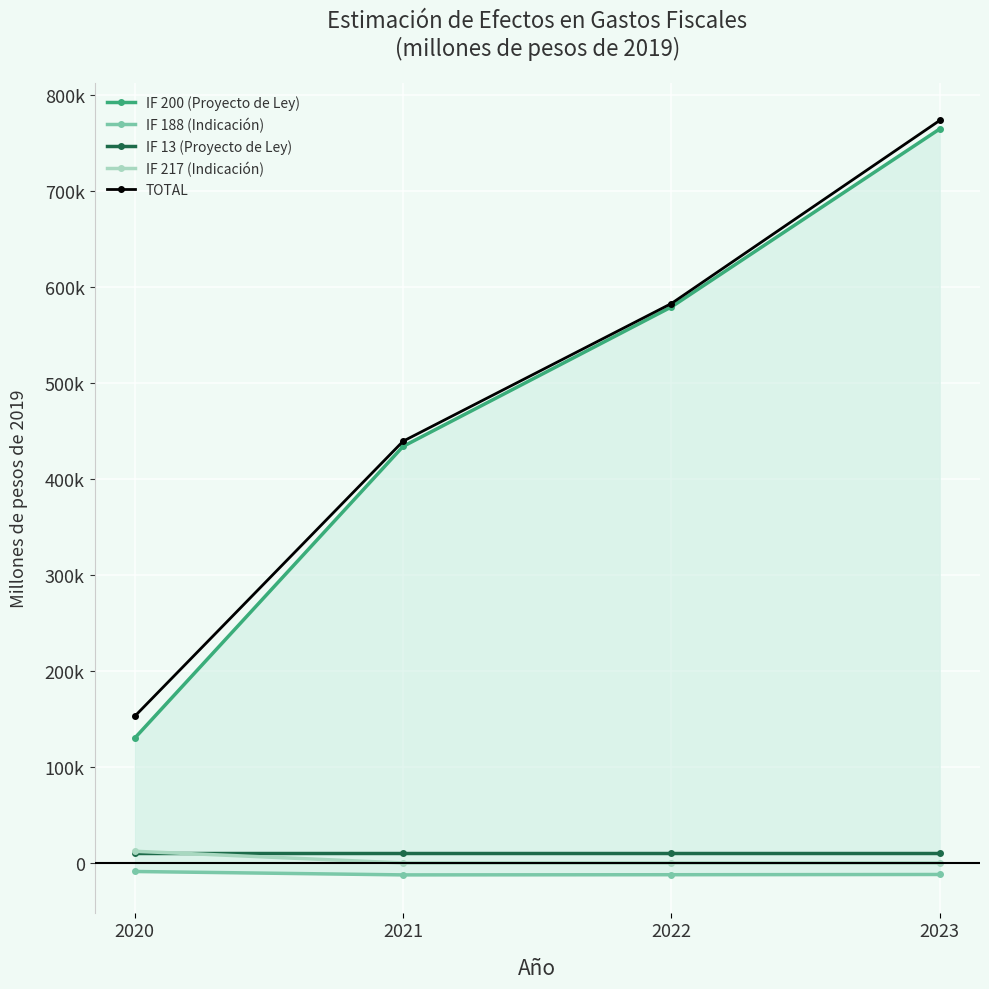

What is the spread (max minus min) of values at 2021?

451673.7